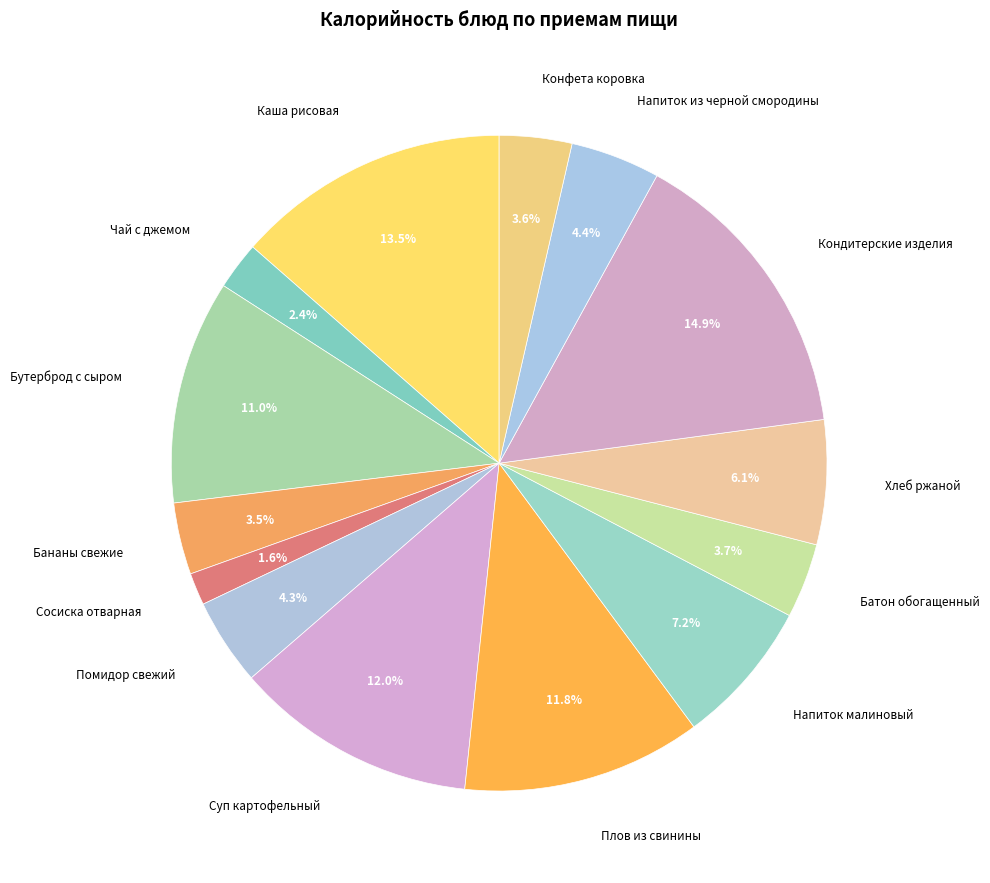

Does Помидор свежий represent more than half of the total?

No